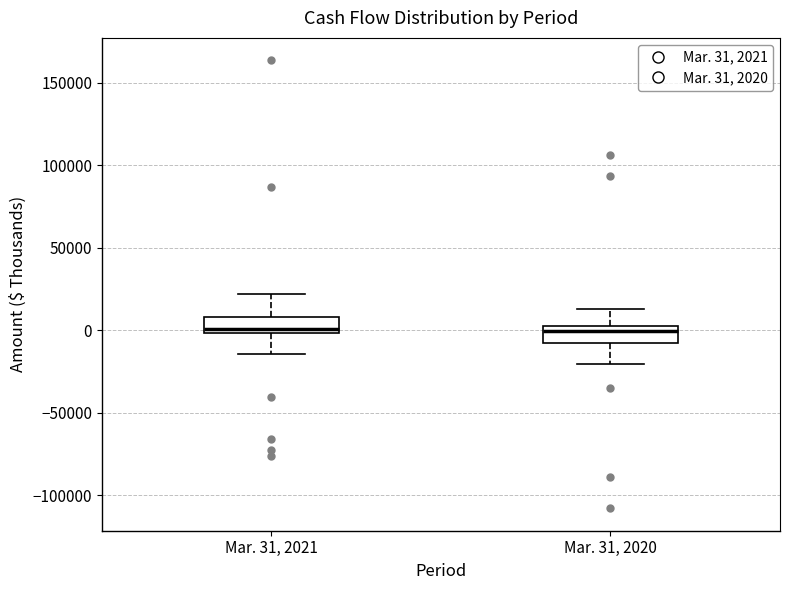

Reading left to right, read every box against the y-axis: the position of its median line, the range the box covers, and the ends of its whiskers. The values are not printed on the chart, so give them approximately, as read against the axis.

Mar. 31, 2021: median 0 (just above the box's lower edge), box 0 to 10000, whiskers -15000 to 20000
Mar. 31, 2020: median 0, box -10000 to 5000, whiskers -20000 to 15000